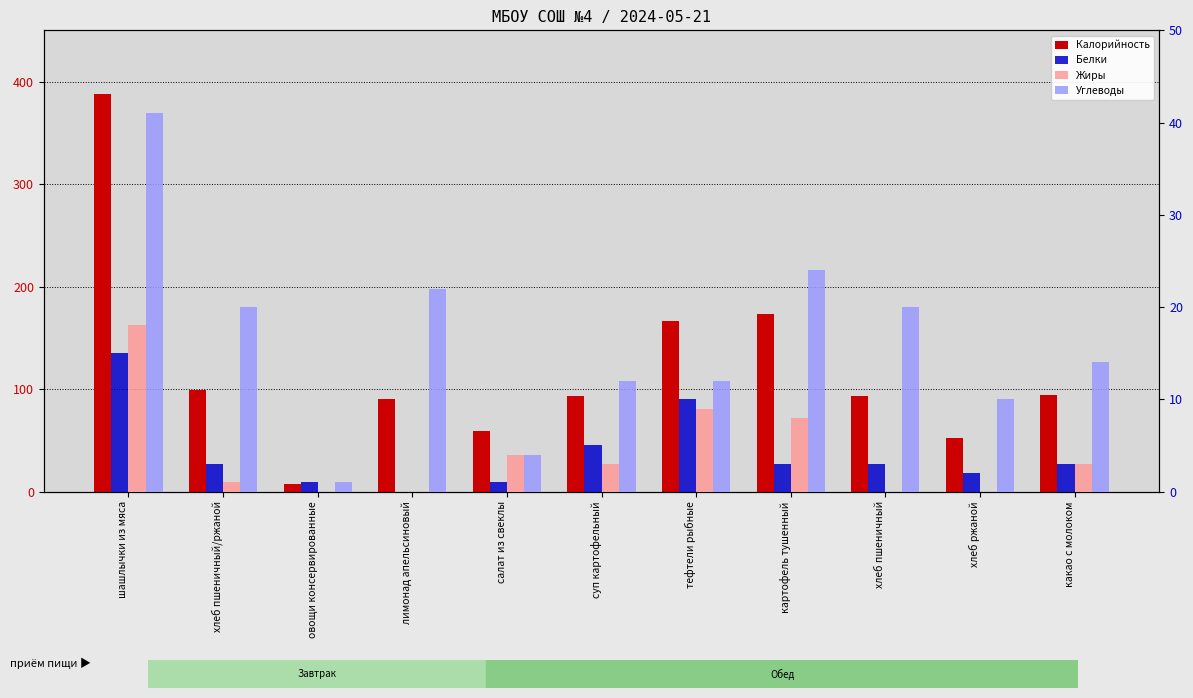

At which label does Жиры first exceed 3?

шашлычки из мяса